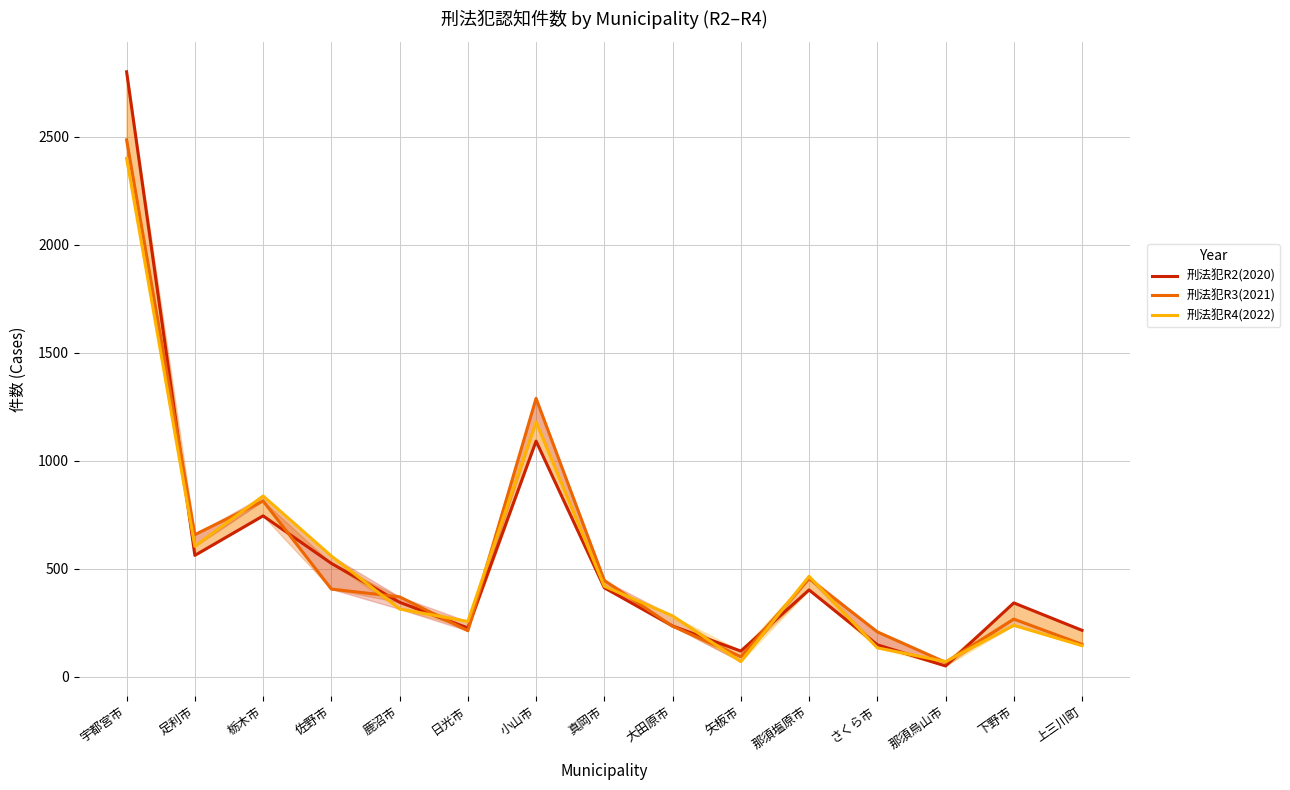

True or false: 刑法犯R2(2020) has a value of 988 at 足利市.

False